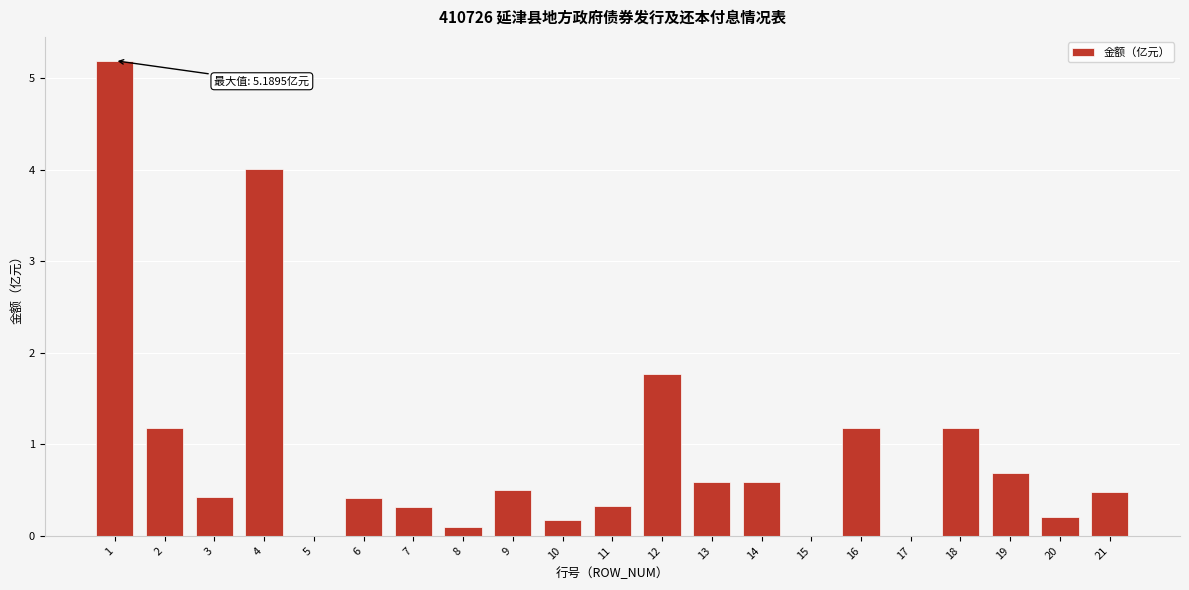

Between 14 and 12, which is larger?

12